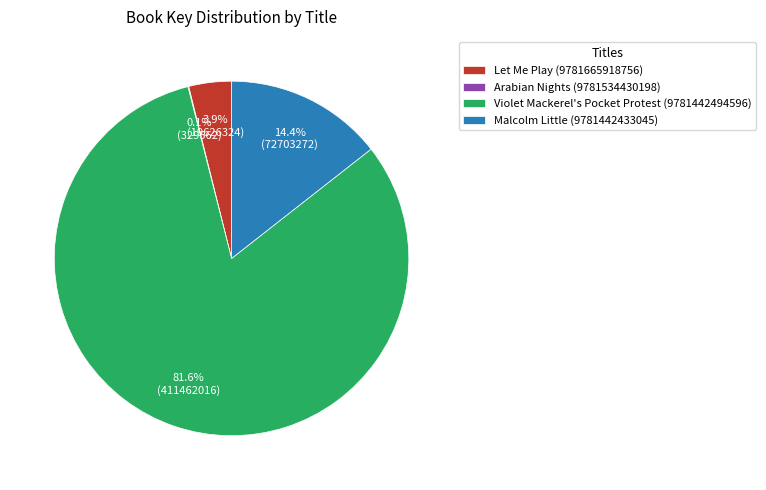

Is it true that Violet Mackerel's Pocket Protest (9781442494596) is 82% of the pie?

True